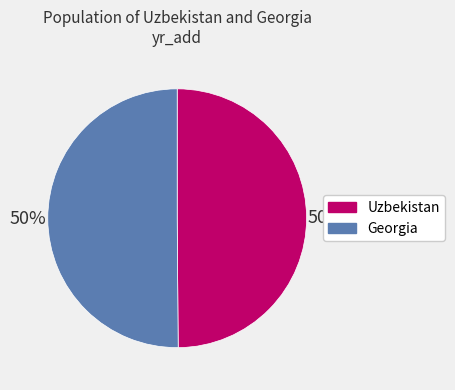

Do Georgia and Uzbekistan together represent more than half of the pie?

Yes